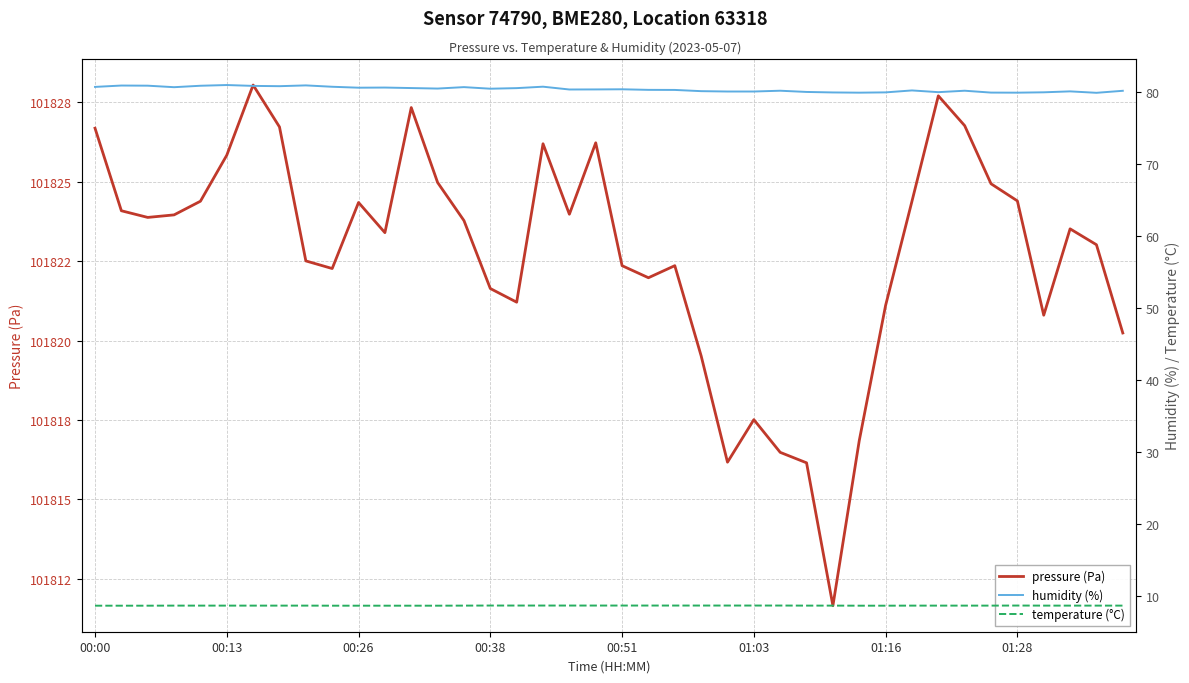

The humidity (%) series shows 117.1 at 37. True or false?

False